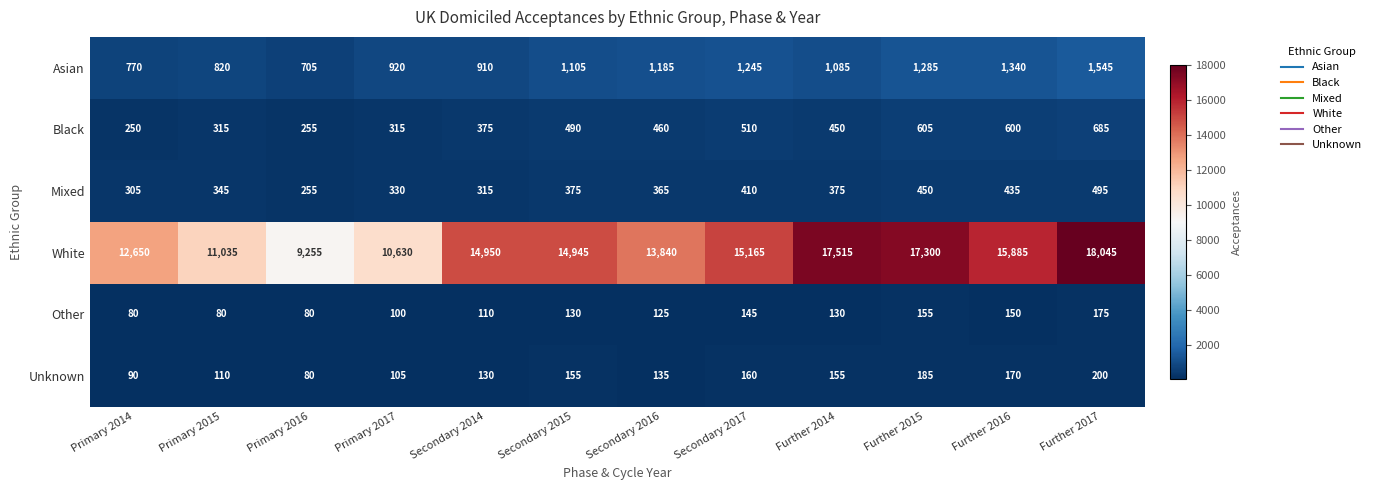

What is the difference between the highest and lowest values at Primary 2014?

12570